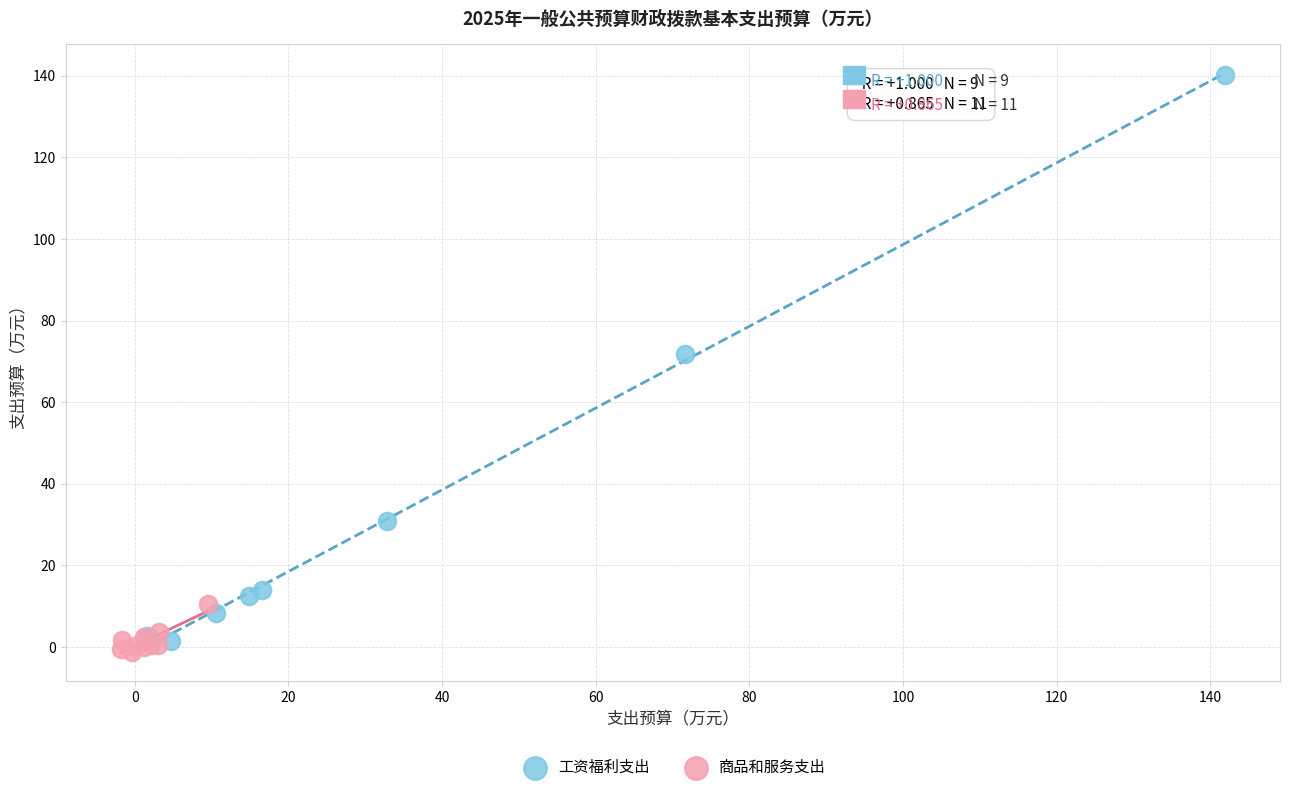

Which series contains the highest Y value?

工资福利支出